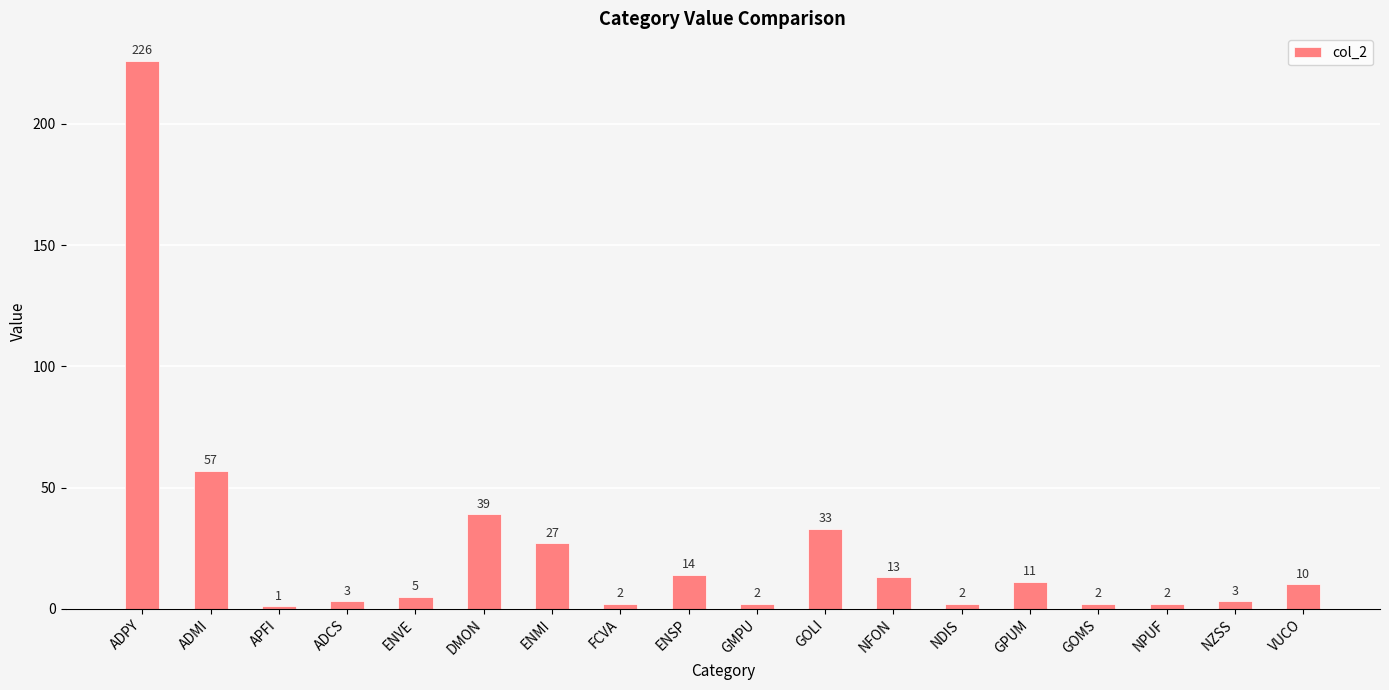

What is the difference between the second highest and minimum values?

56